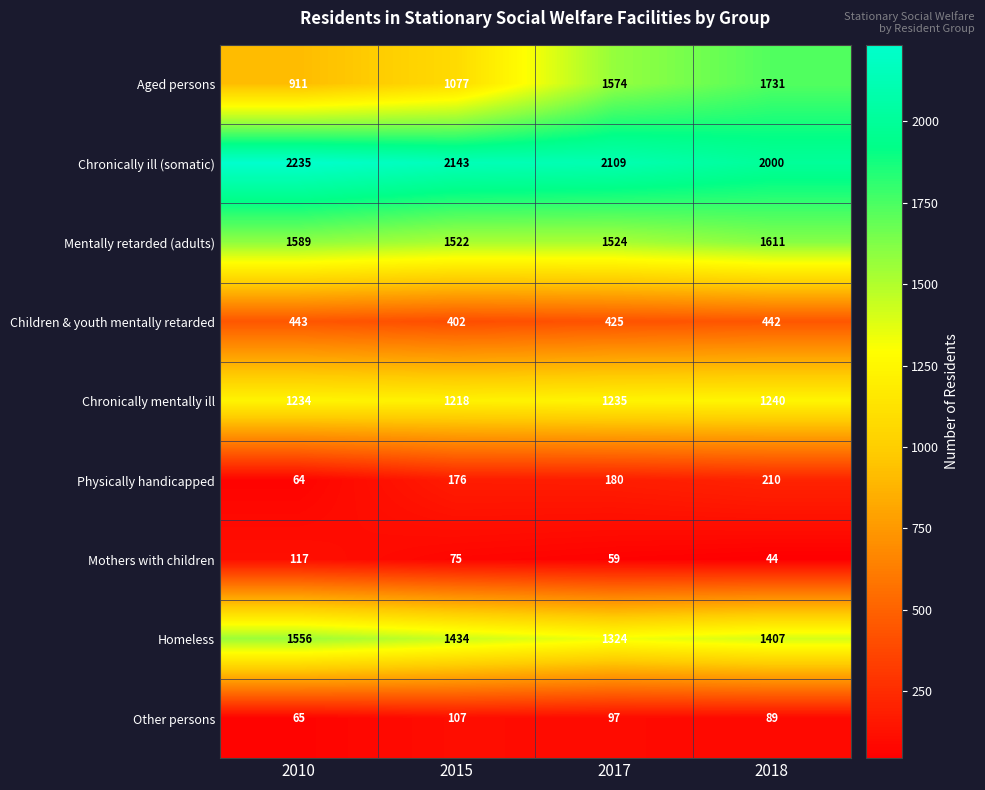

Is it true that Chronically ill (somatic) equals 3344 at 2010?

False